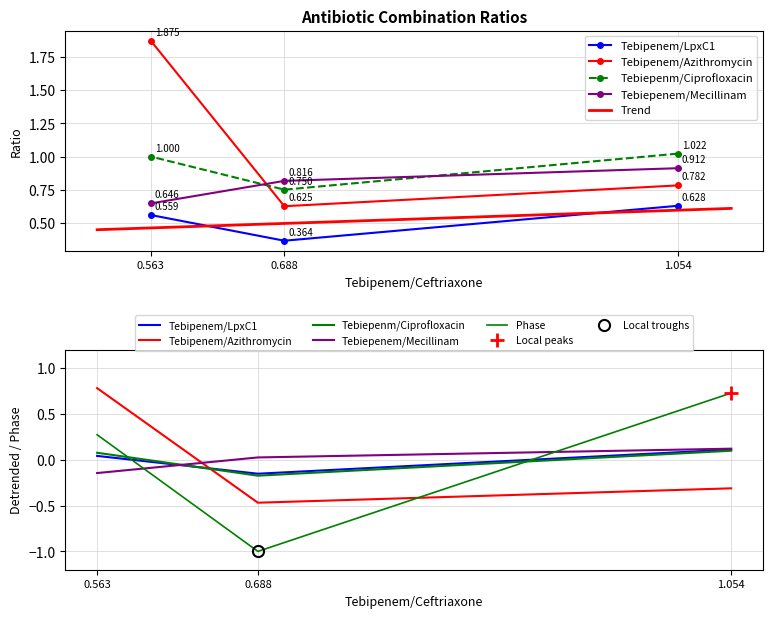

What is the minimum value for Tebipenem/LpxC1?

0.4